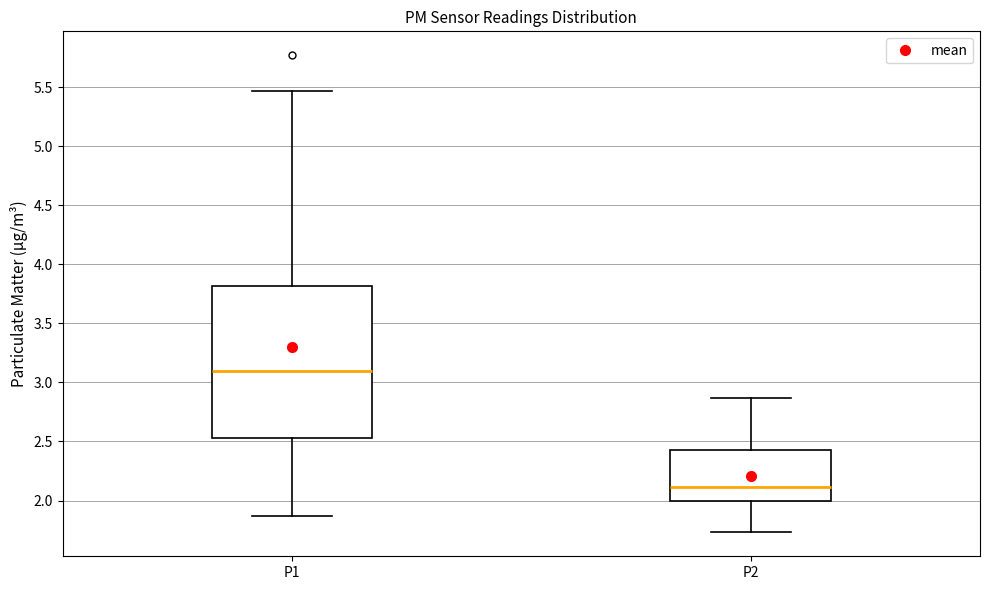

Where does the upper whisker of the box for P2 end on the y-axis? The values are not printed on the chart, so give them approximately, as read against the axis.

2.85